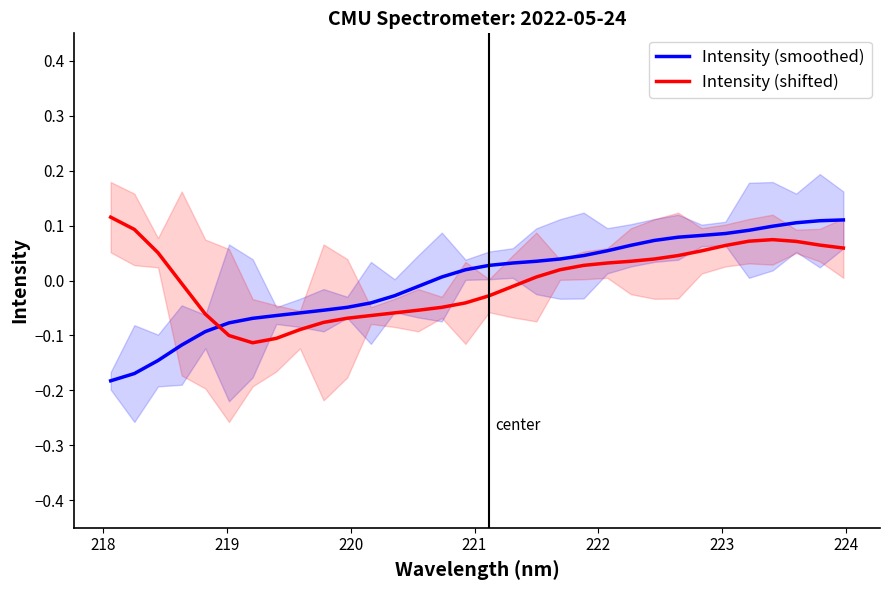

Does the chart display data point markers on the line(s)?

No